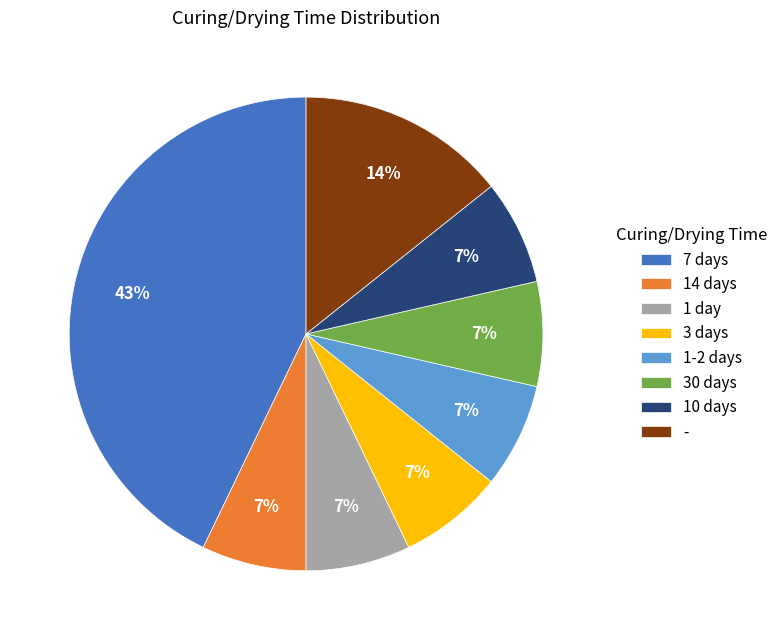

To the nearest percent, what is the difference between the largest and smallest slice percentages?

36%